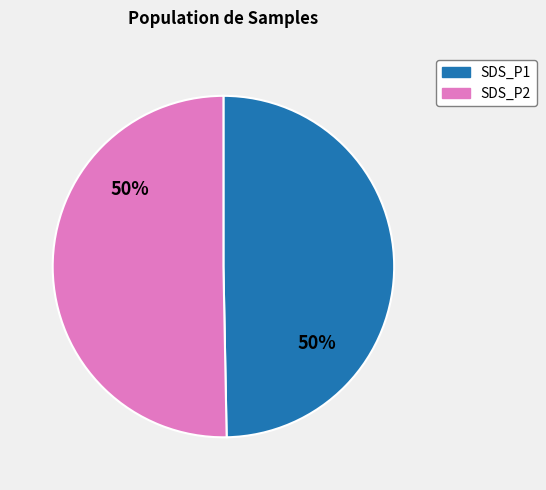

To the nearest percent, what is the average slice percentage?

50%